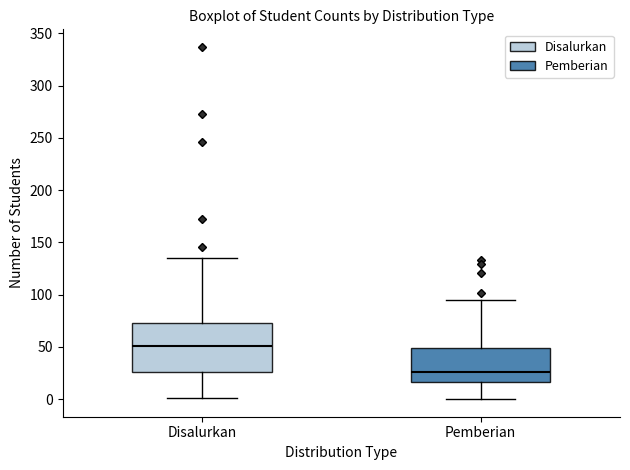

Reading left to right, read every box against the y-axis: the position of its median line, the range the box covers, and the ends of its whiskers. The values are not printed on the chart, so give them approximately, as read against the axis.

Disalurkan: median 50, box 25 to 75, whiskers 0 to 135
Pemberian: median 25, box 15 to 50, whiskers 0 to 95